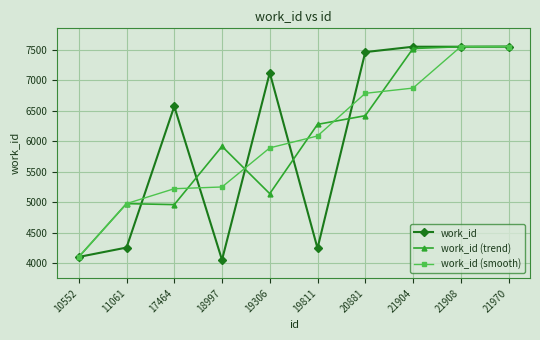

Rank the series at 20881 from lowest to highest value.

work_id (trend), work_id (smooth), work_id